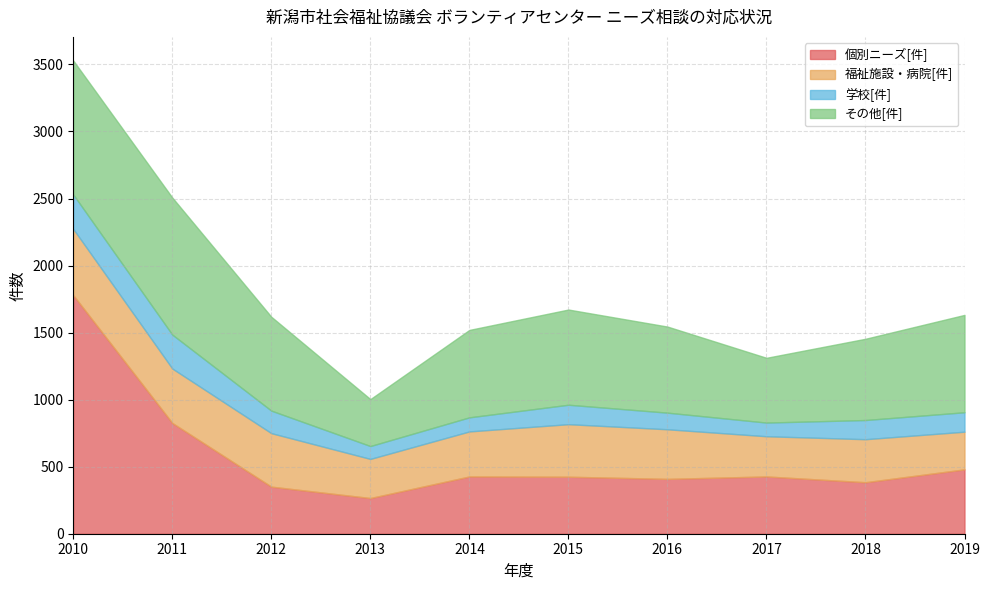

What is the spread (max minus min) of values at 2015?

565